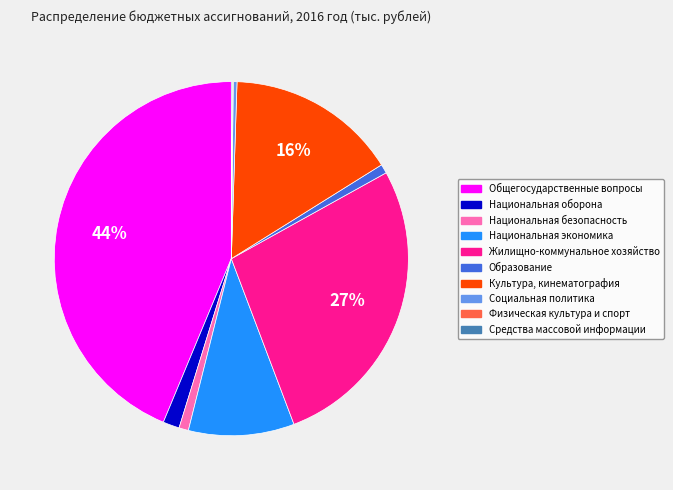

Which has a higher value, Культура, кинематография or Национальная экономика?

Культура, кинематография